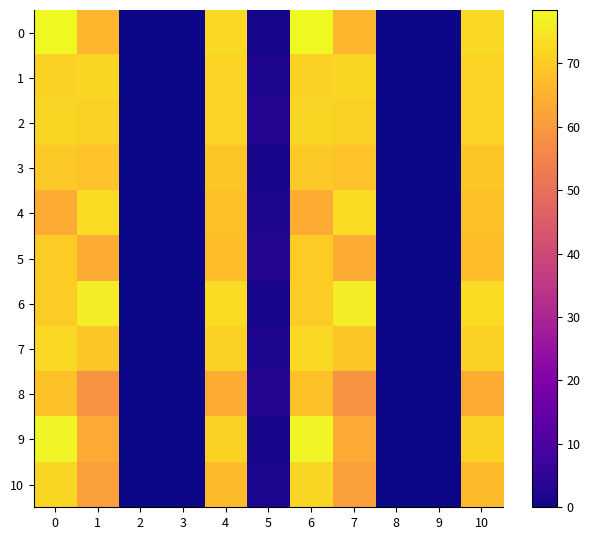

At 0, list the series in order from smallest to largest.

4, 8, 3, 5, 6, 1, 2, 10, 7, 9, 0